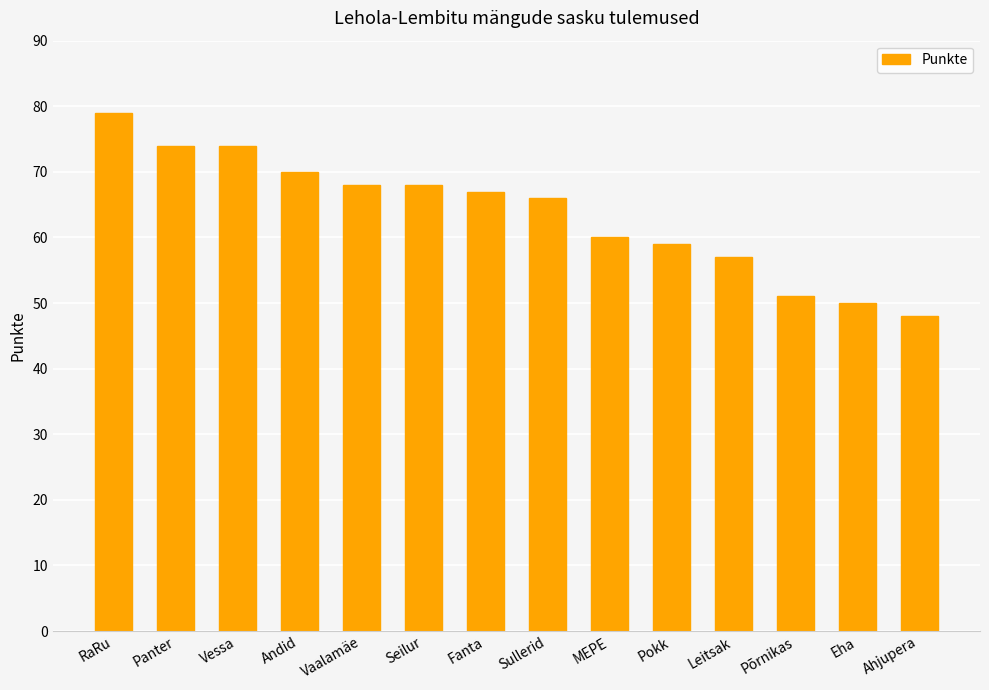

Read the value at Vessa.

74